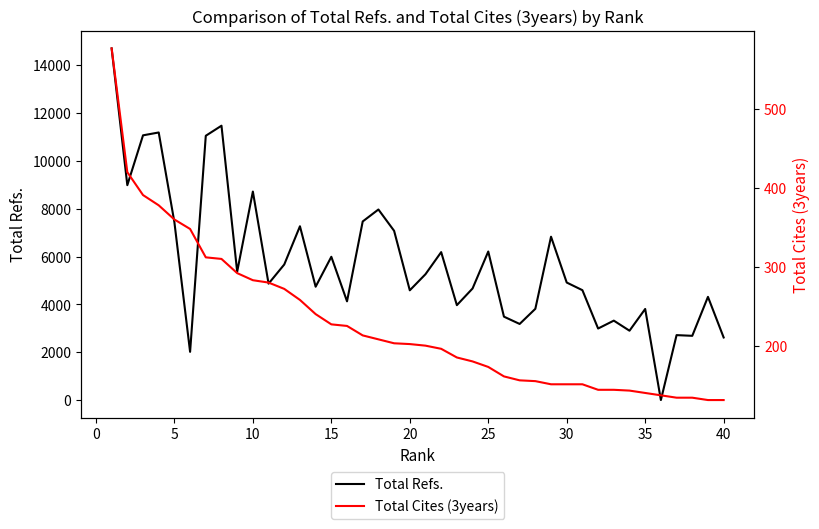

Rank the series at 35 from lowest to highest value.

Total Cites (3years), Total Refs.